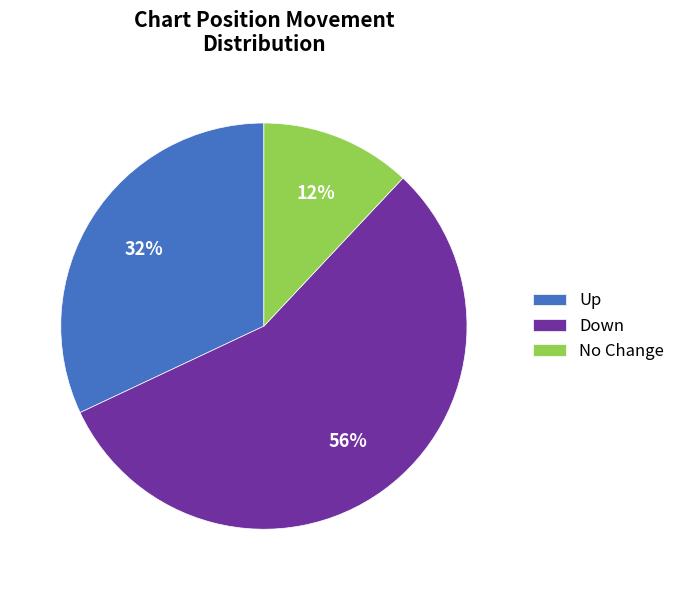

What percentage is the No Change slice, to the nearest percent?

12%